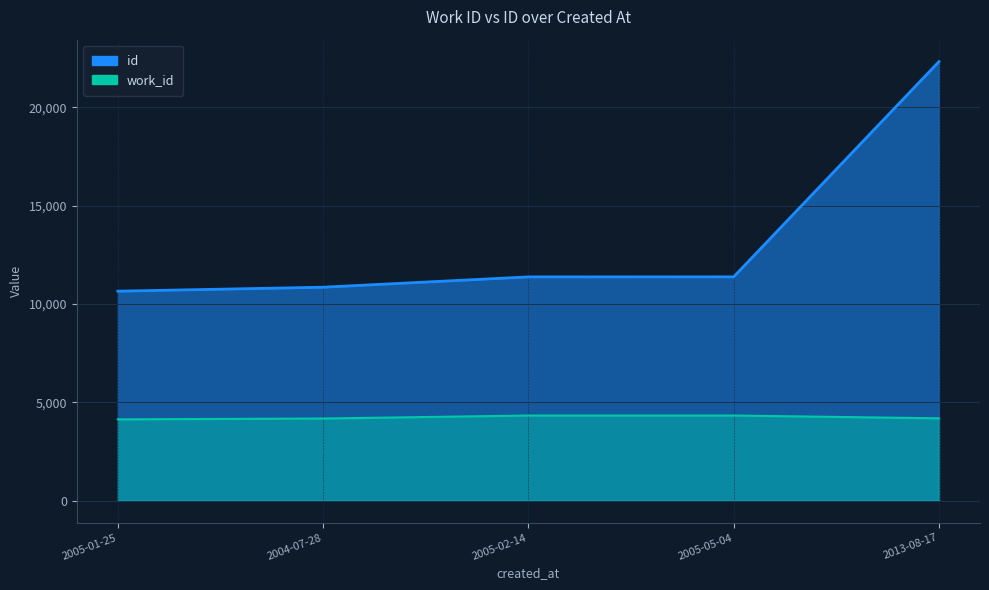

Which series has the largest total across all categories?

id